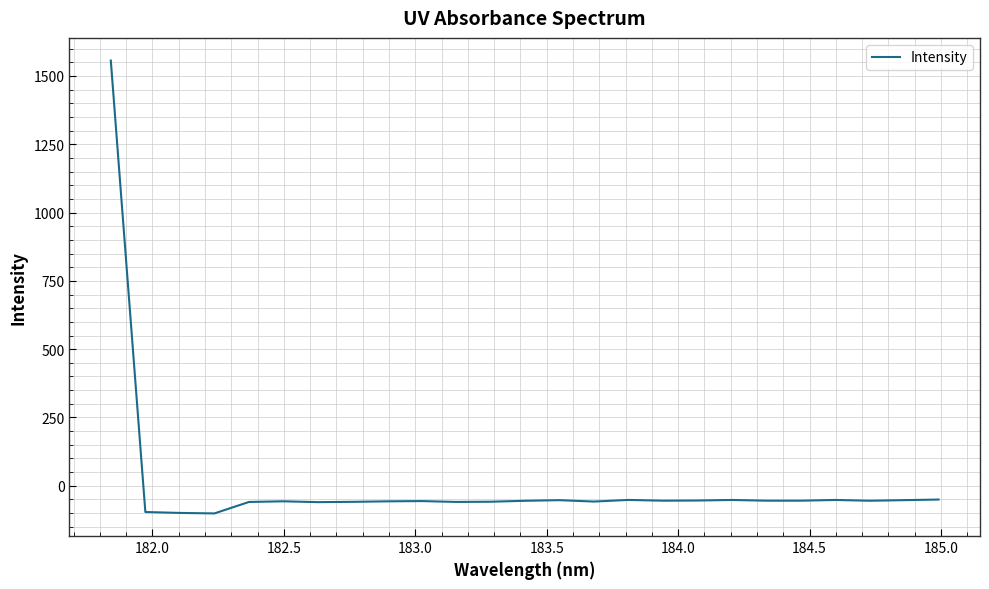

How many positive values are there?

1